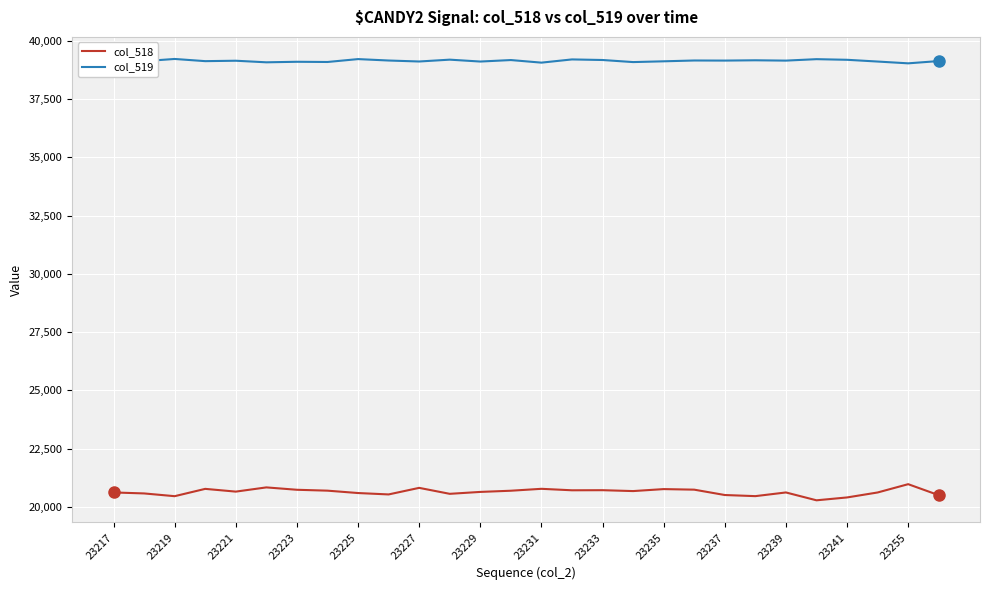

What are all the series names shown in the legend?

col_518, col_519